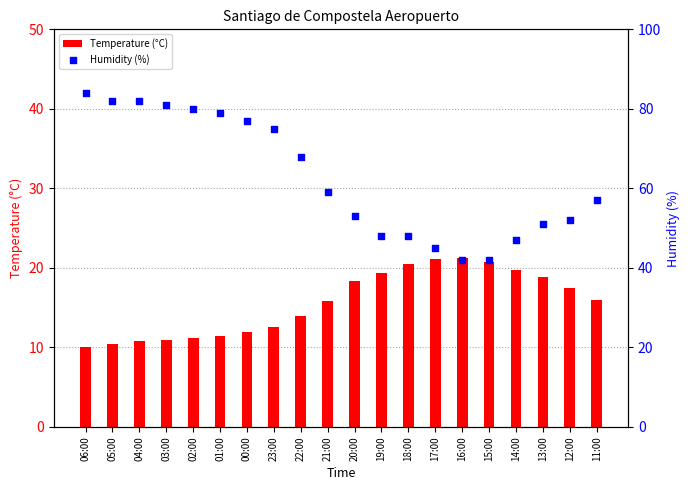

Is the value of Temperature (°C) at 12:00 greater than the value of Humidity (%) at 17:00?

No